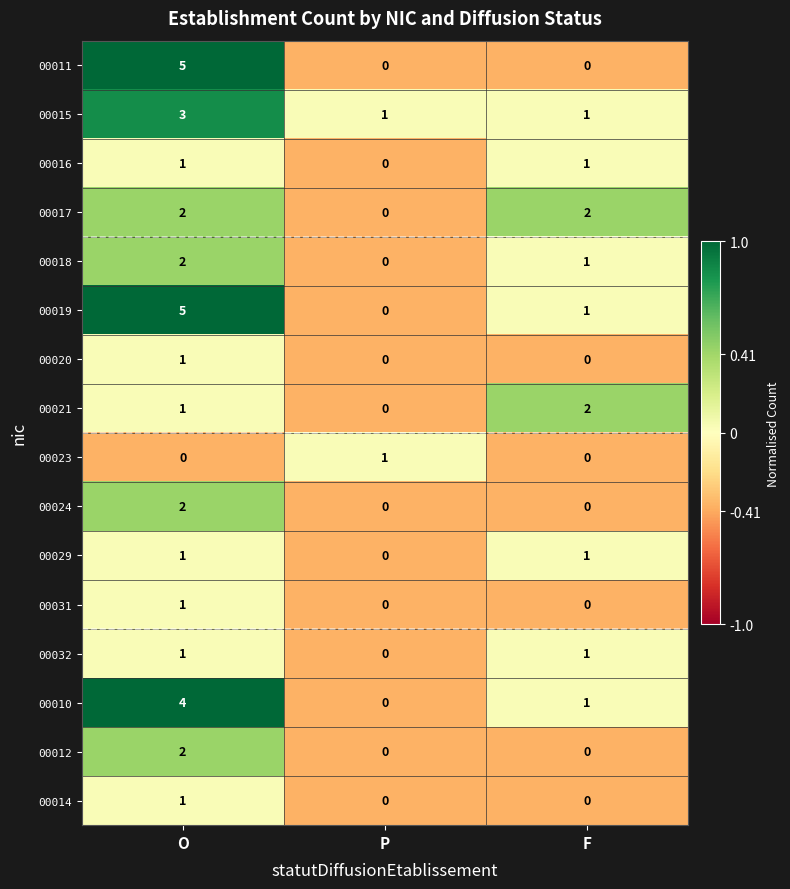

The 00010 series shows 0 at P. True or false?

True